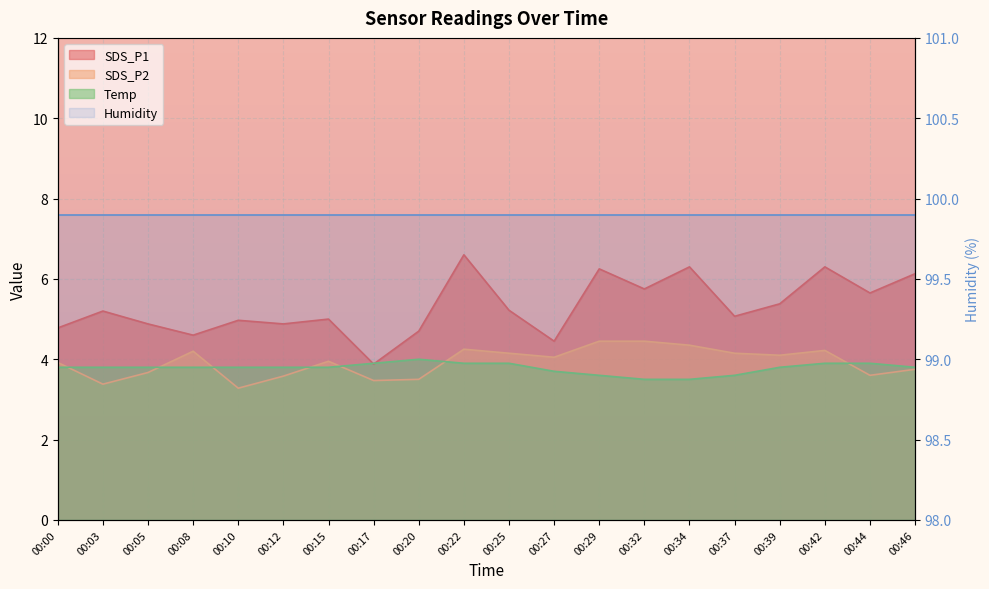

How many interior local valleys does the SDS_P2 series have?

6